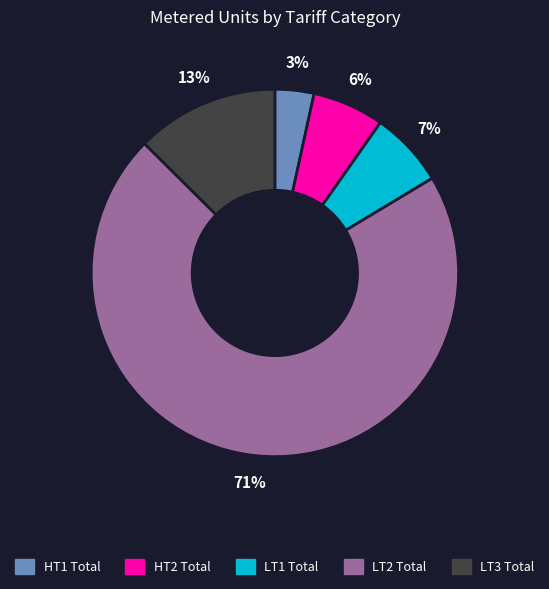

To the nearest percent, what portion does LT1 Total represent?

7%